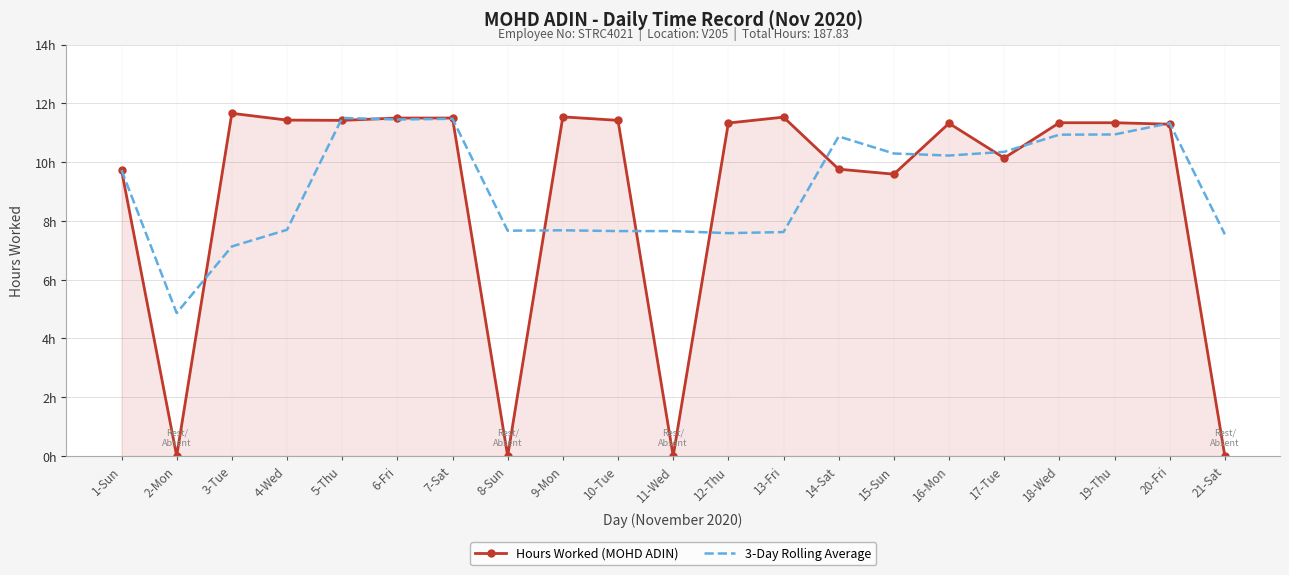

Where does the 3-Day Rolling Average series first go above 9?

1-Sun